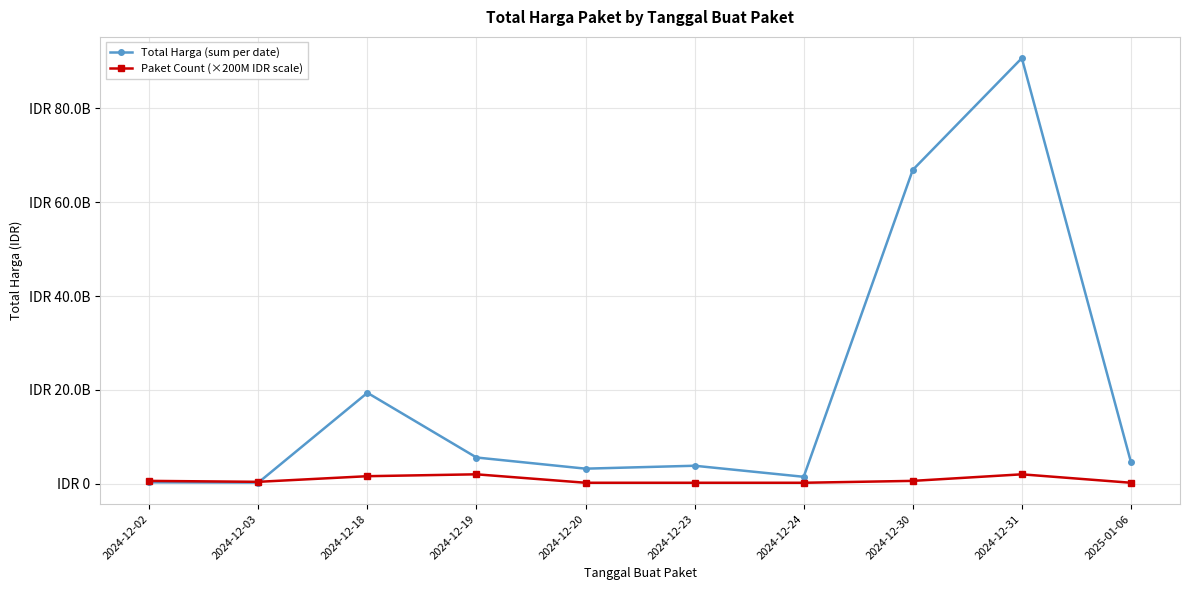

What is the label of the 9th point from the left?

2024-12-31